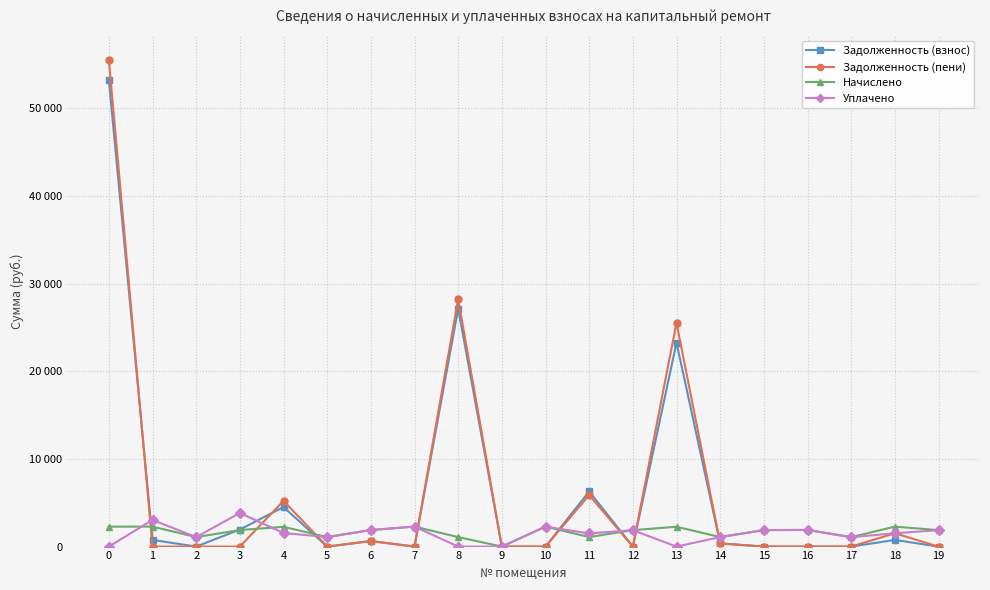

Where is Задолженность (взнос) nearest to the value 26645?

8